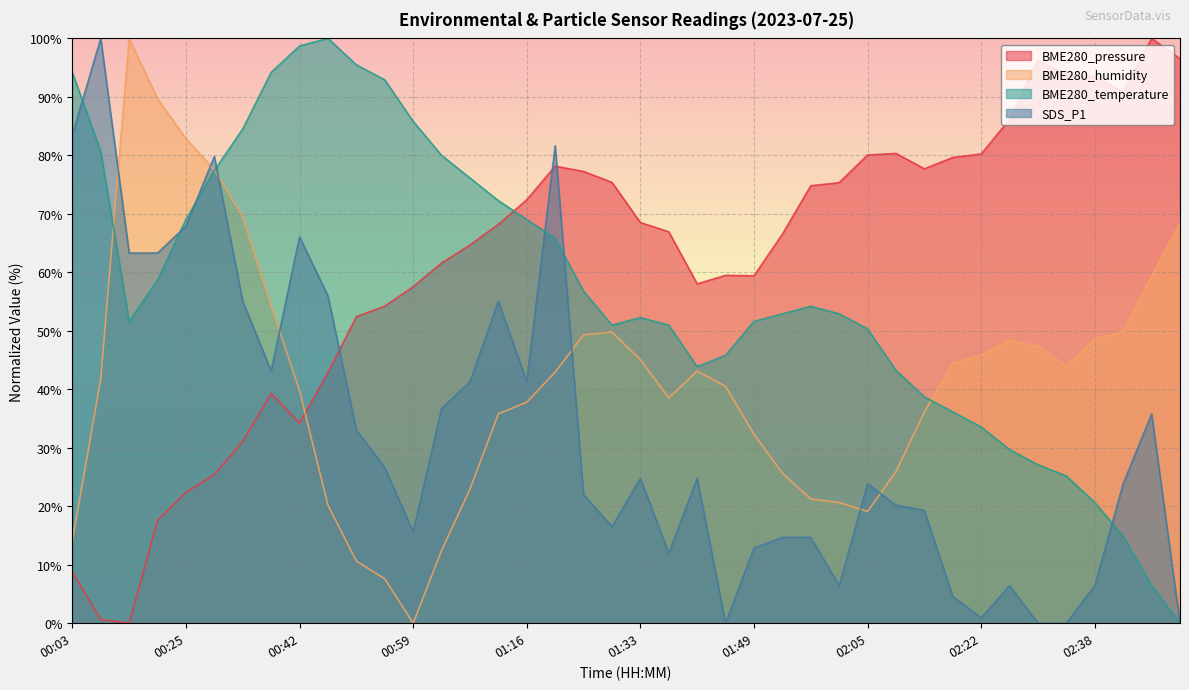

What is the average value of the BME280_pressure series?

61.7